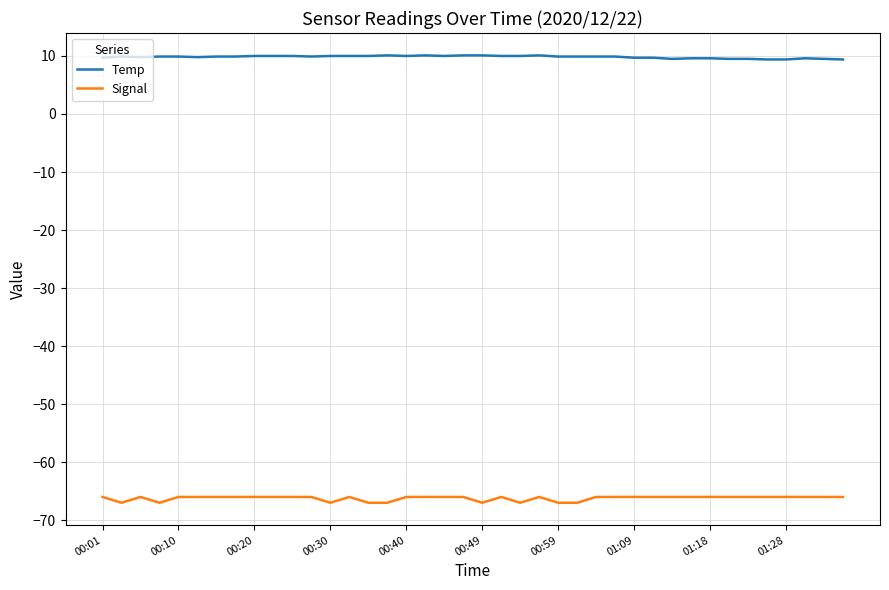

True or false: Signal and Temp cross at least once.

False